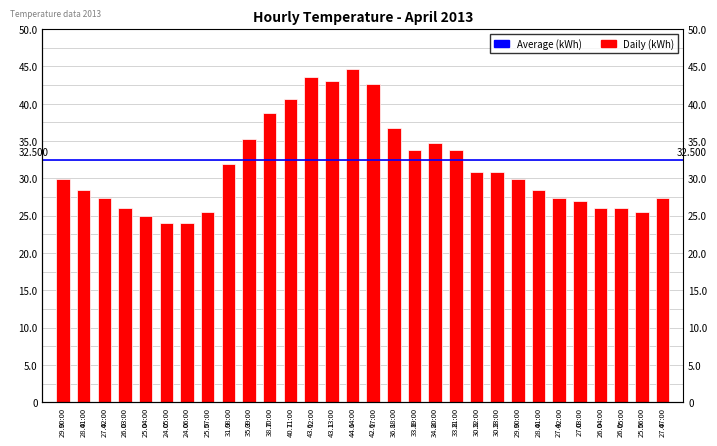

Reading right to left, transcribe all the data shown in this chart.

07:00=27.4	06:00=25.5	05:00=26.0	04:00=26.0	03:00=27.0	02:00=27.4	01:00=28.4	00:00=29.9	23:00=30.9	22:00=30.9	21:00=33.8	20:00=34.8	19:00=33.8	18:00=36.8	17:00=42.6	14:00=44.6	13:00=43.1	12:00=43.6	11:00=40.7	10:00=38.7	09:00=35.3	08:00=31.9	07:00=25.5	06:00=24.0	05:00=24.0	04:00=25.0	03:00=26.0	02:00=27.4	01:00=28.4	00:00=29.9